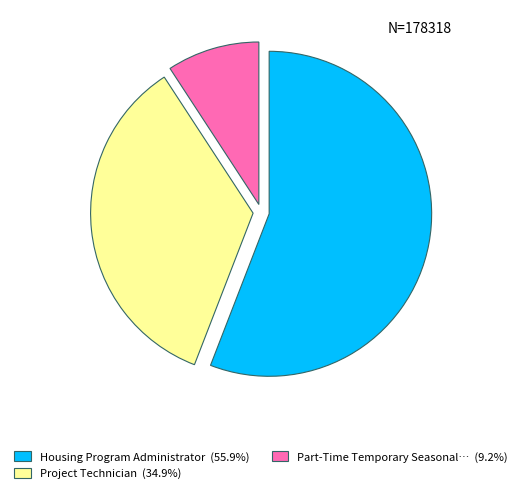

Does any single category account for the majority?

Yes